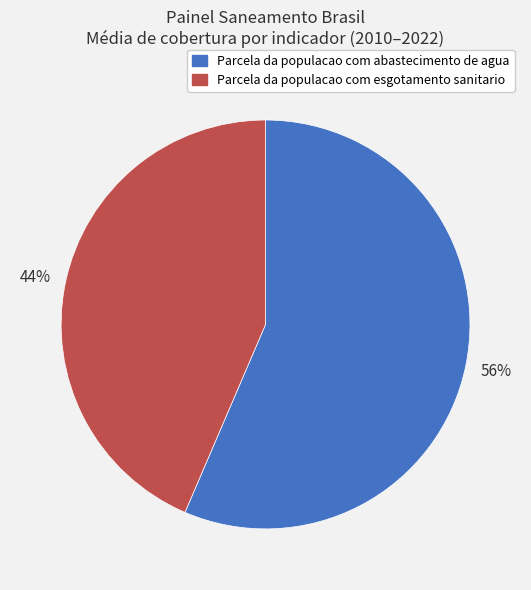

To the nearest percent, what is the average slice percentage?

50%